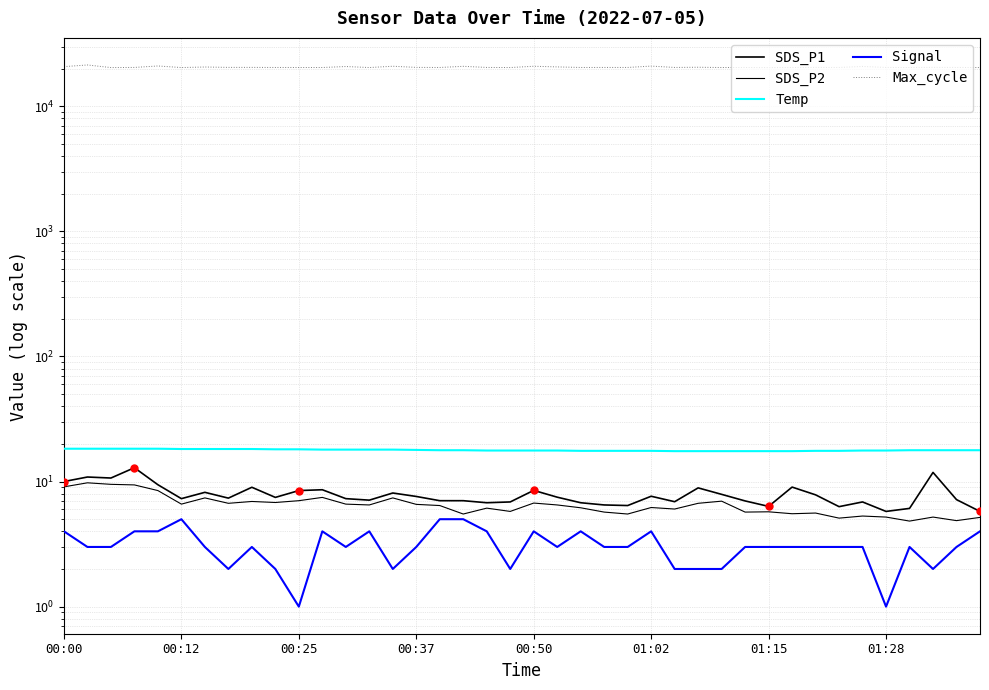

What are all the series names shown in the legend?

SDS_P1, SDS_P2, Temp, Signal, Max_cycle